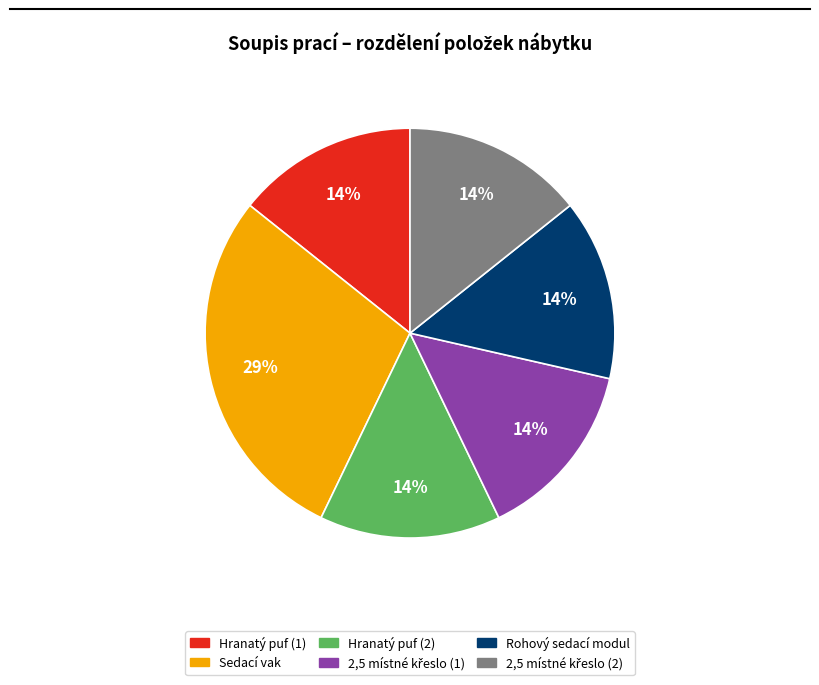

Which category has the biggest portion of the pie?

Sedací vak